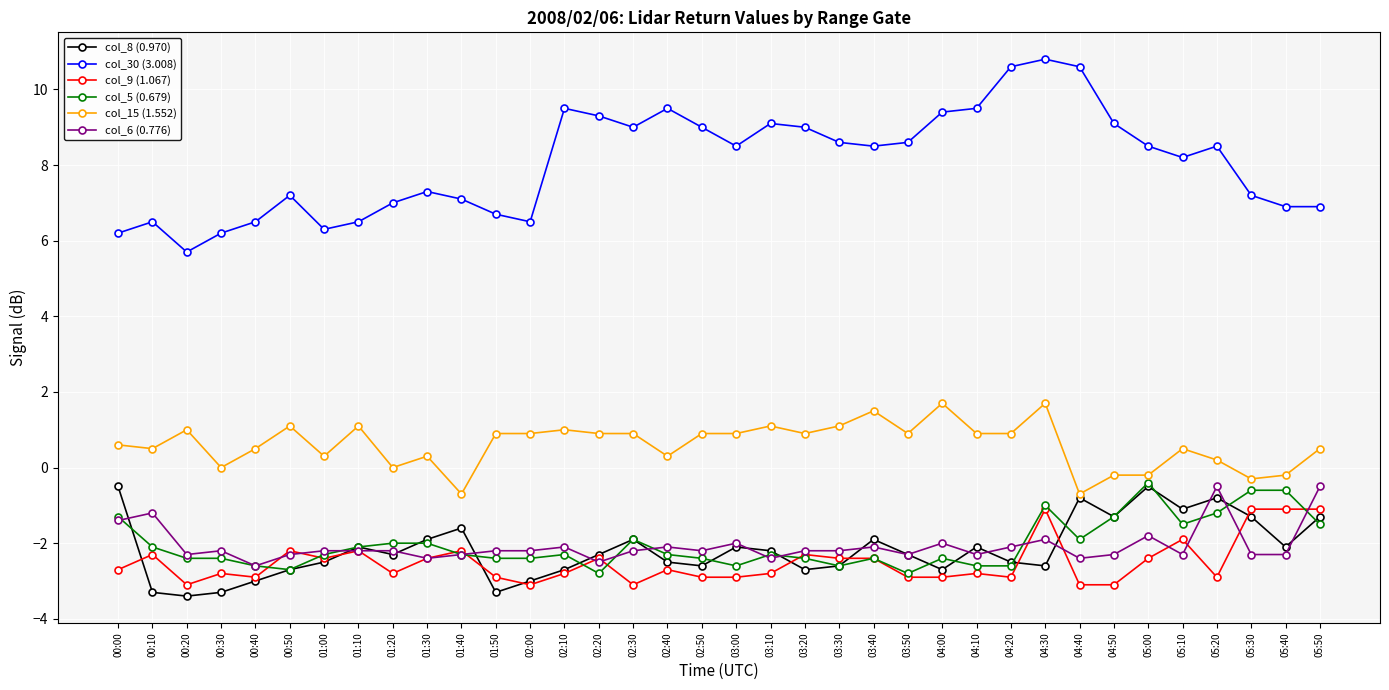

True or false: col_15 (1.552) and col_6 (0.776) intersect in this chart.

False